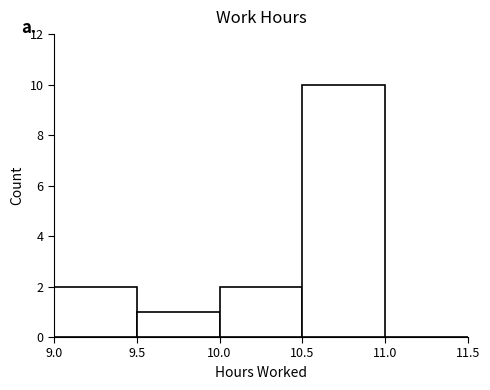

Reading left to right, transcribe this chart: for each bar, give the range it covers on the x-axis and its height. The values are not printed on the chart, so give them approximately, as read against the axis.

9.0 to 9.5: 2
9.5 to 10.0: 1
10.0 to 10.5: 2
10.5 to 11.0: 10
11.0 to 11.5: 0